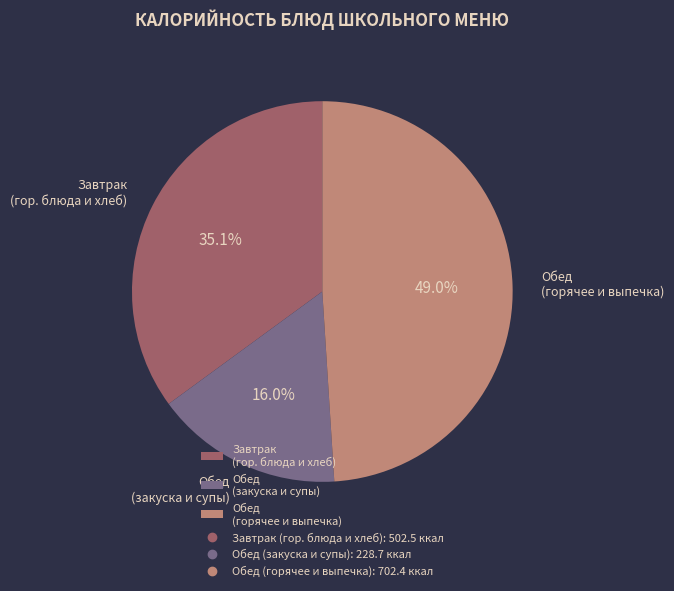

Is there a majority slice in this chart?

No